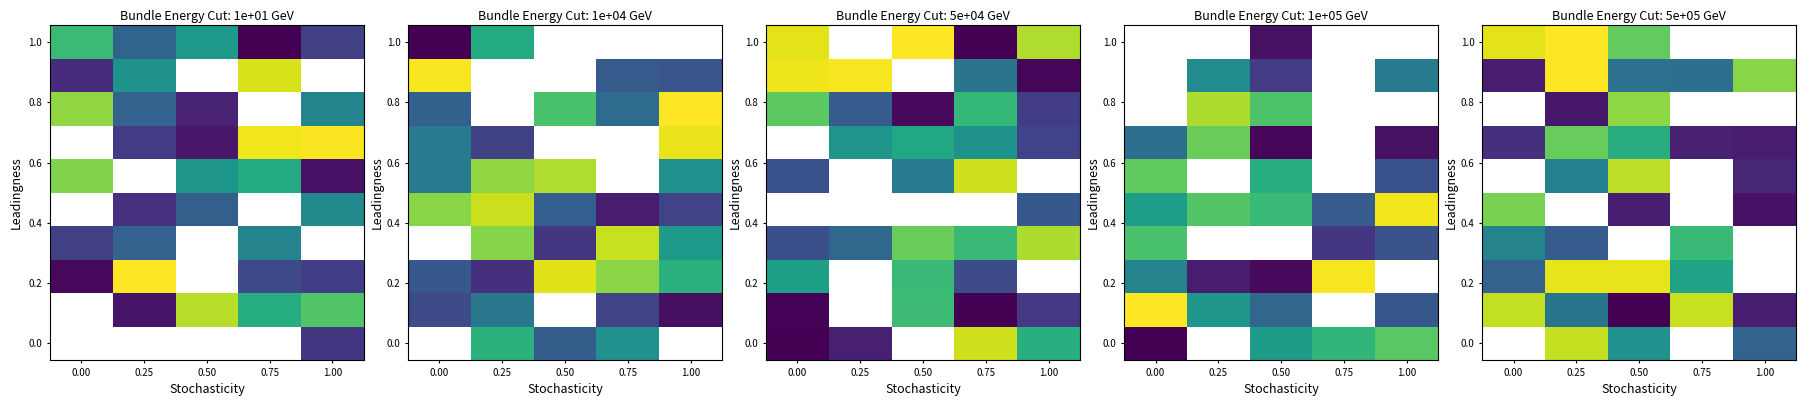

Which category has the lowest value across all series?

0.50